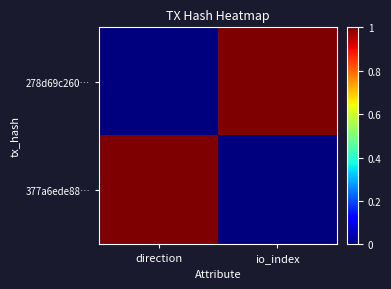

Rank the series at direction from highest to lowest value.

377a6ede88…, 278d69c260…